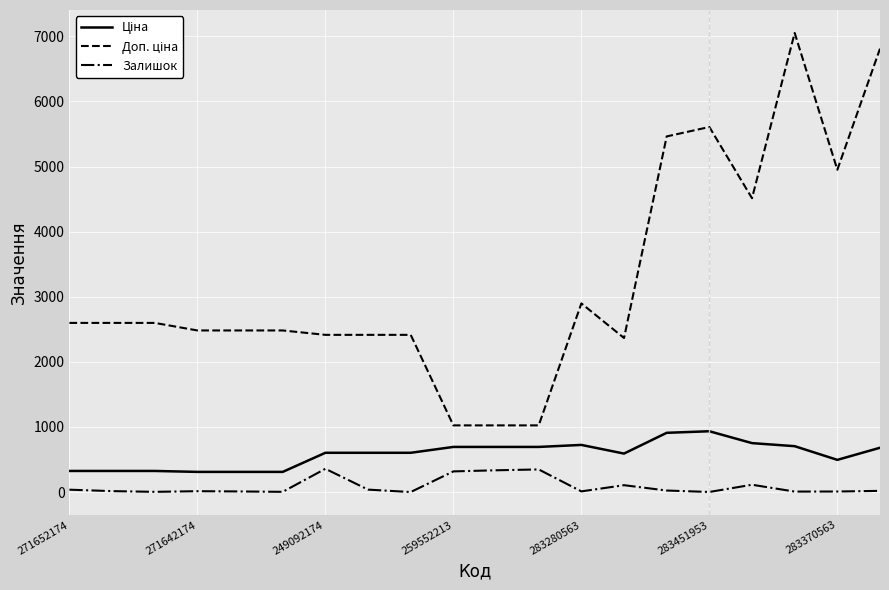

What is the greatest value displayed?

7051.3